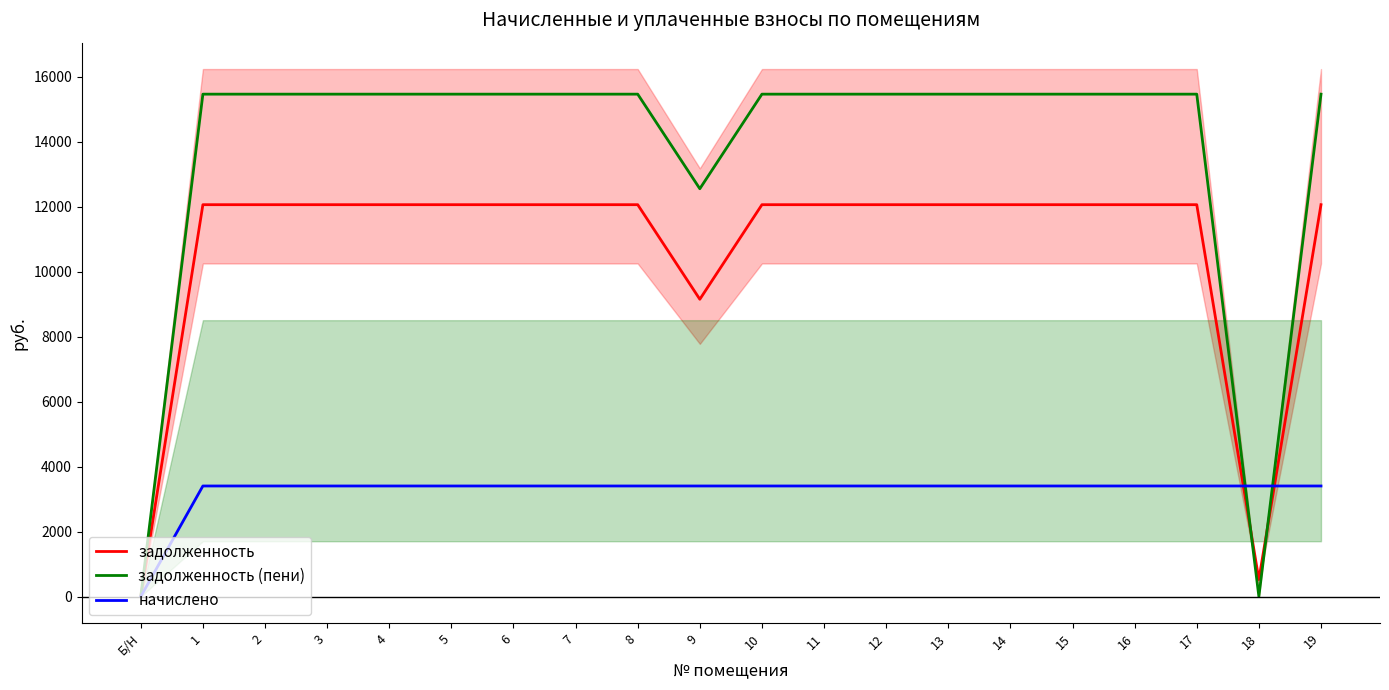

Reading left to right, transcribe all the data shown in this chart.

задолженность: 0.0	12060.0	12060.0	12060.0	12060.0	12060.0	12060.0	12060.0	12060.0	9149.0	12060.0	12060.0	12060.0	12060.0	12060.0	12060.0	12060.0	12060.0	520.3	12060.0
задолженность (пени): 0.0	15462.0	15462.0	15462.0	15462.0	15462.0	15462.0	15462.0	15462.0	12551.0	15462.0	15462.0	15462.0	15462.0	15462.0	15462.0	15462.0	15462.0	0.0	15462.0
начислено: 0.0	3402.0	3402.0	3402.0	3402.0	3402.0	3402.0	3402.0	3402.0	3402.0	3402.0	3402.0	3402.0	3402.0	3402.0	3402.0	3402.0	3402.0	3402.0	3402.0